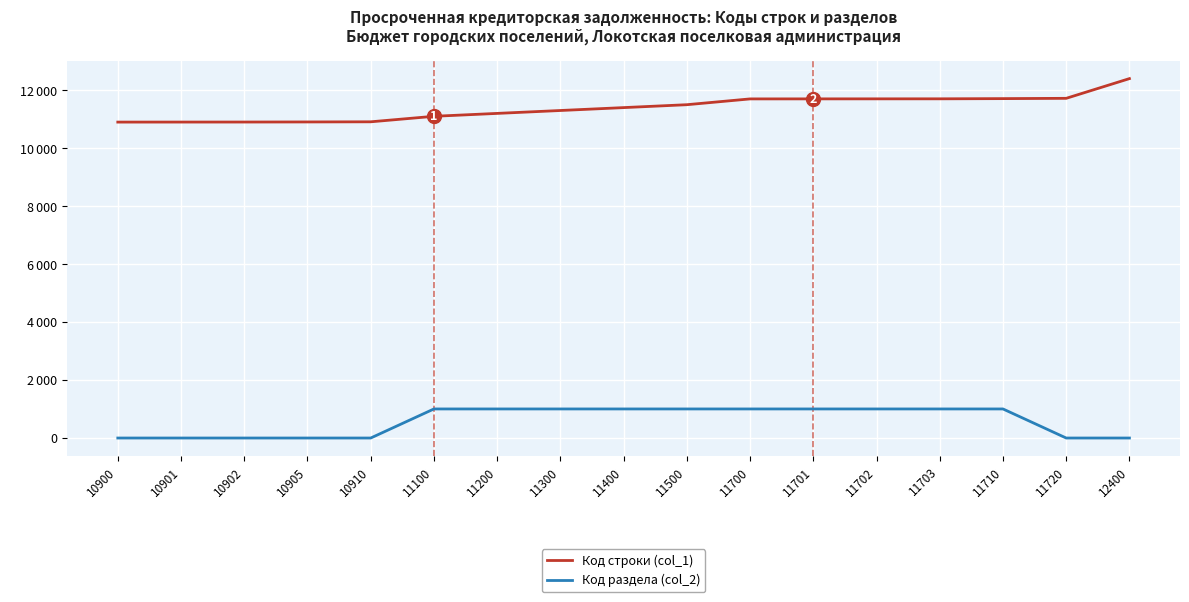

What is the total value across all series at 11720?

11720